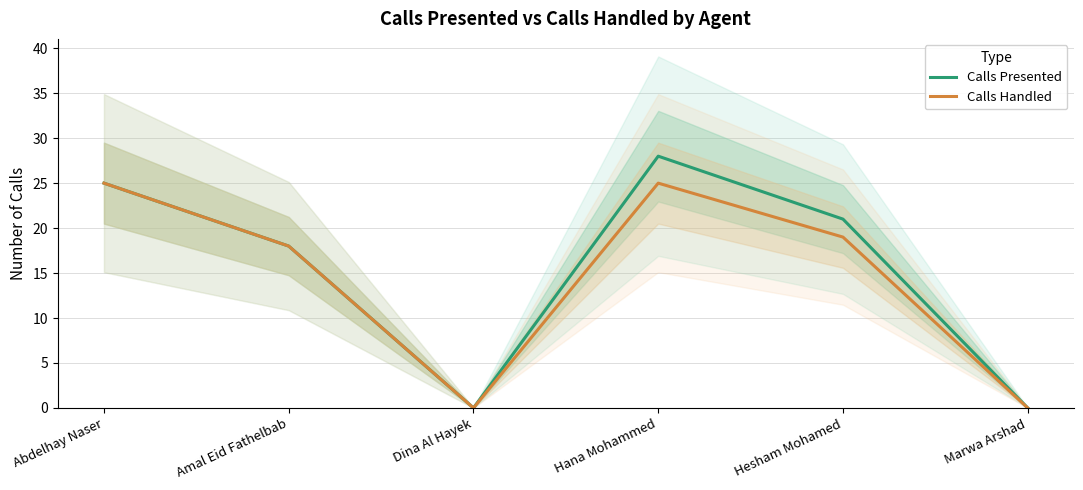

What is the sum of the Calls Presented values at Hesham Mohamed and Marwa Arshad?

21